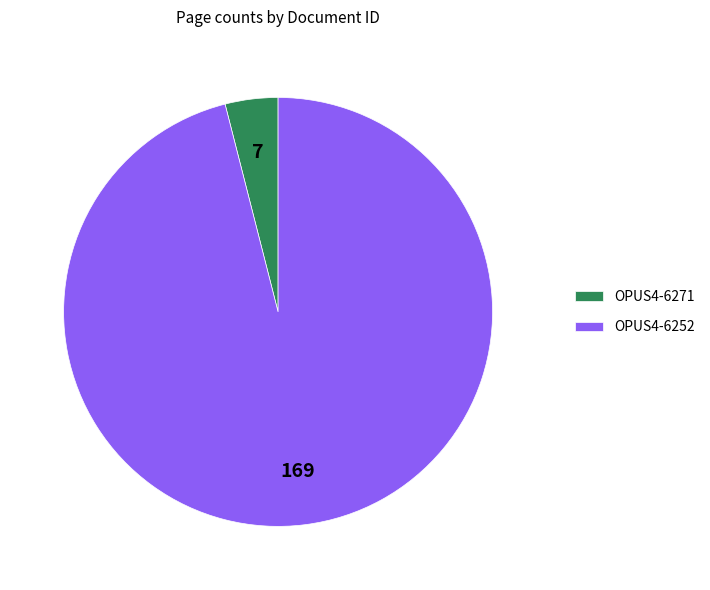

Rank the categories by value from lowest to highest.

OPUS4-6271, OPUS4-6252